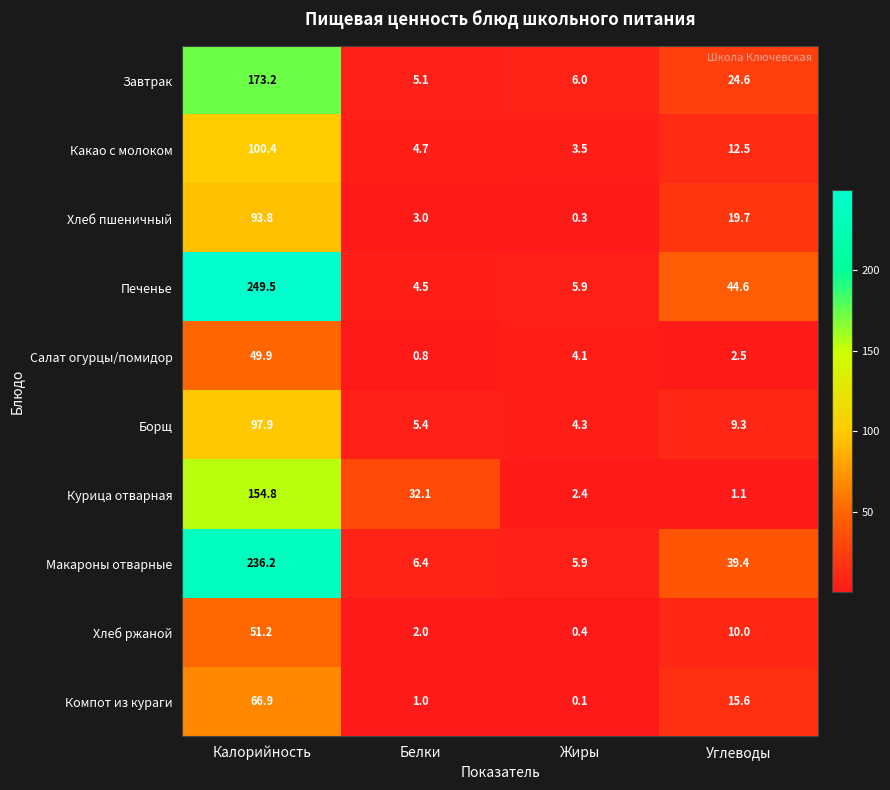

What is the greatest value displayed?

249.5